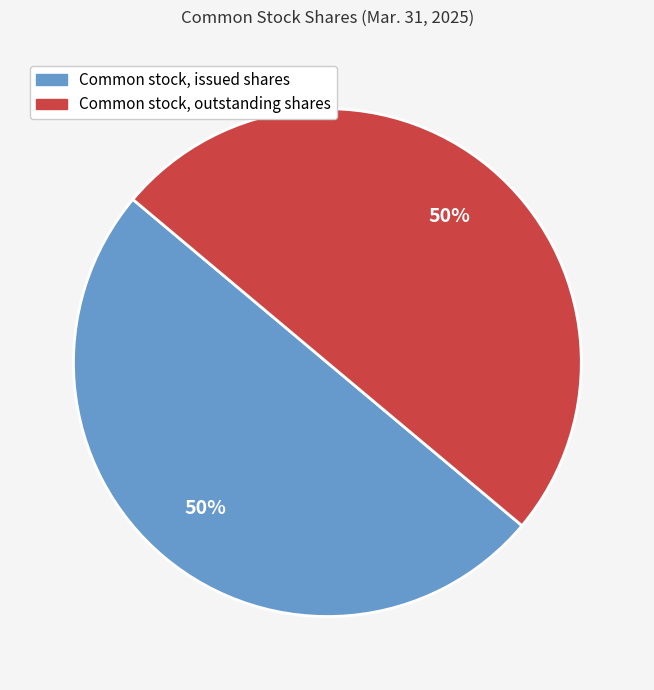

To the nearest percent, what is the average slice percentage?

50%